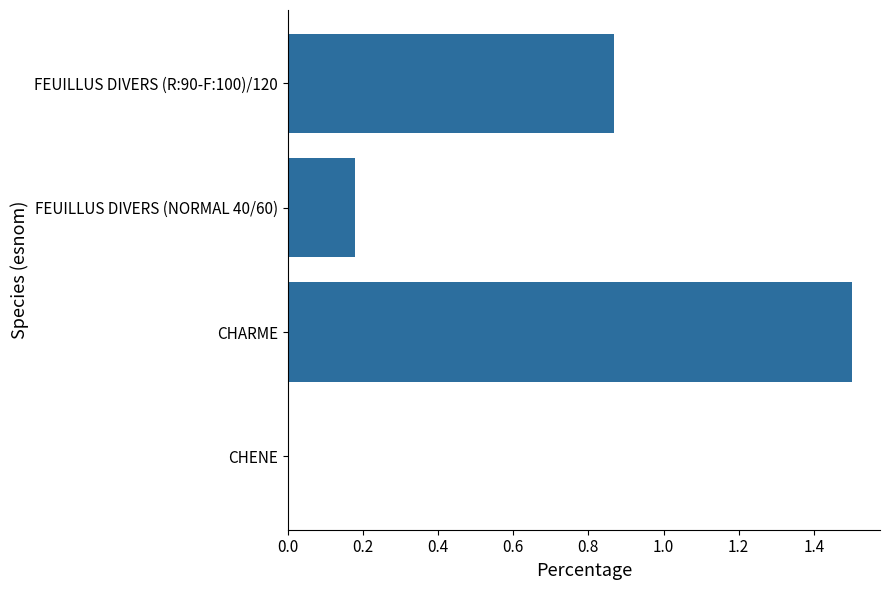

What is the change in value from CHARME to FEUILLUS DIVERS (R:90-F:100)/120?

-0.6